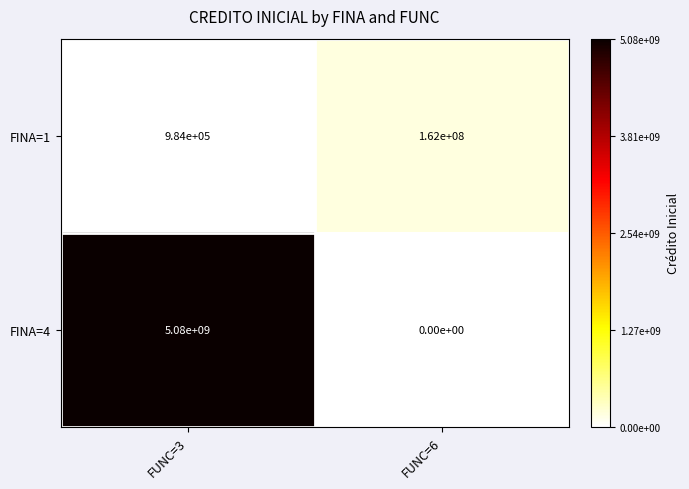

Count the number of data series in this chart.

2